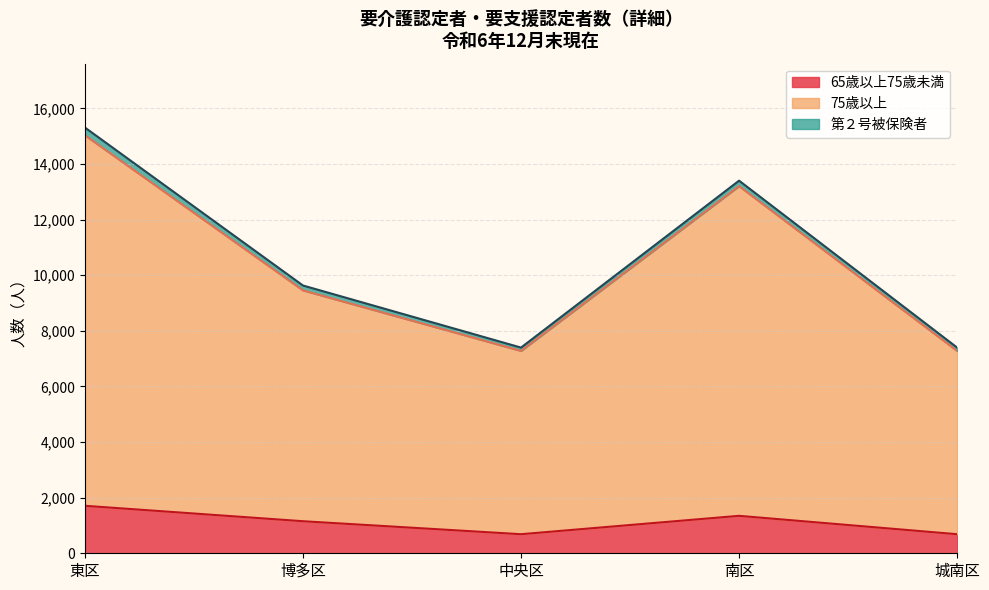

Where does the 65歳以上75歳未満 series first go above 1153?

東区